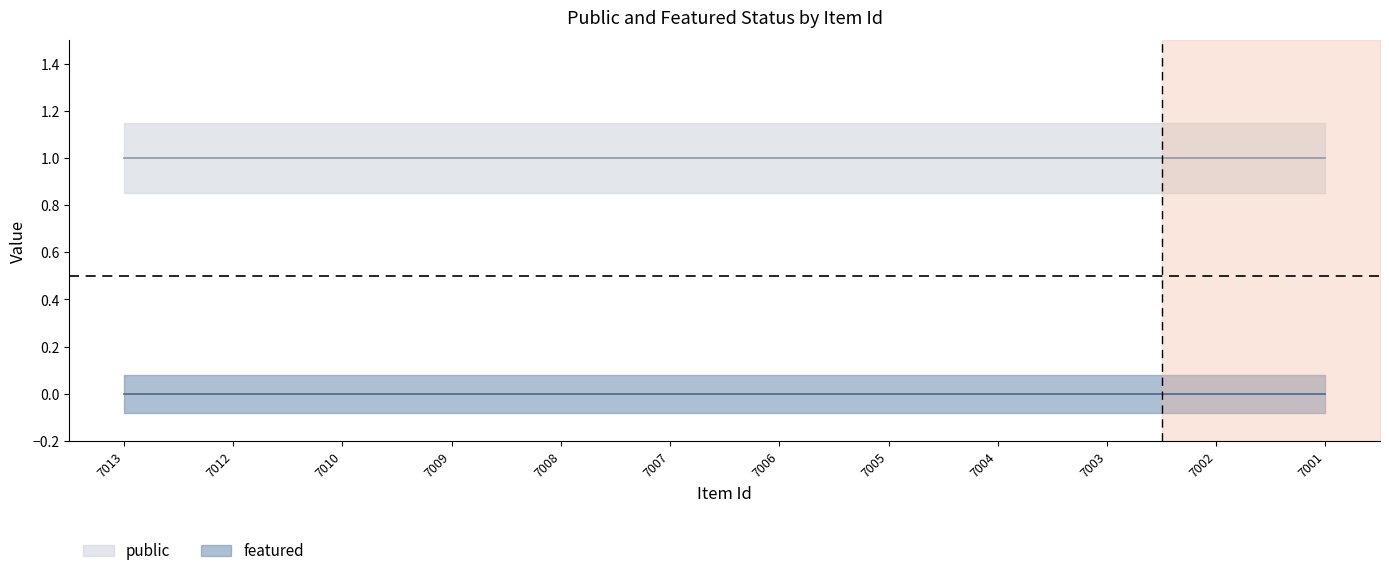

What is the difference between the highest and lowest values at 7002?

1